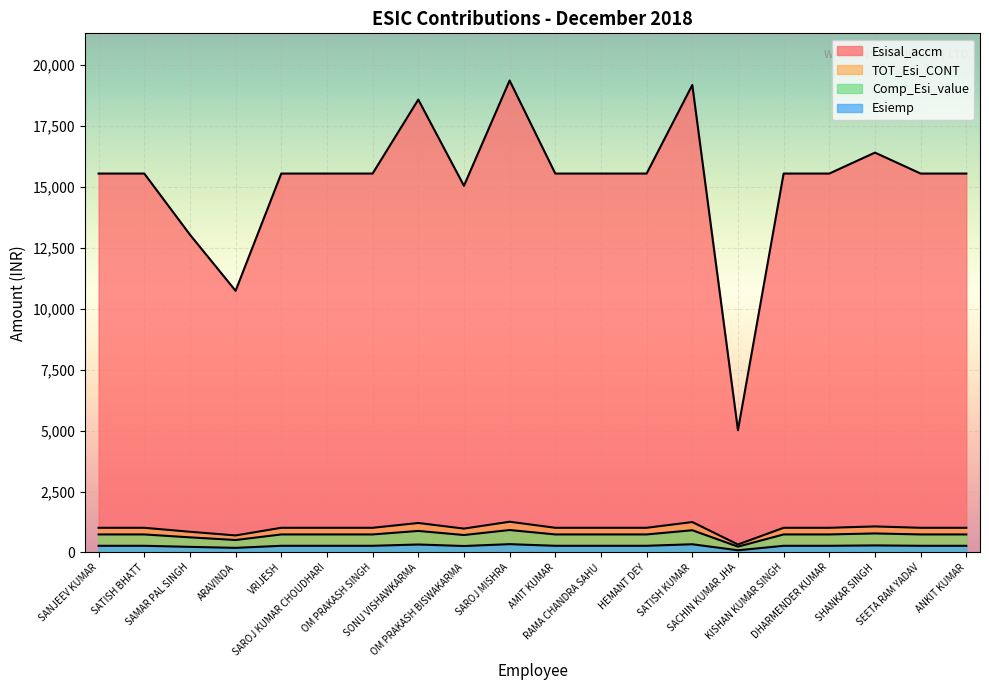

Reading left to right, list all the values displayed in this chart.

Esisal_accm: 15554.0	15554.0	13045.0	10742.0	15554.0	15554.0	15554.0	18590.0	15052.0	19373.0	15554.0	15554.0	15554.0	19189.0	5017.0	15554.0	15554.0	16414.0	15554.0	15554.0
Esiemp: 273.0	273.0	229.0	188.0	273.0	273.0	273.0	326.0	264.0	340.0	273.0	273.0	273.0	336.0	88.0	273.0	273.0	288.0	273.0	273.0
Comp_Esi_value: 738.8	738.8	619.6	510.2	738.8	738.8	738.8	883.0	715.0	920.2	738.8	738.8	738.8	911.5	238.3	738.8	738.8	779.7	738.8	738.8
TOT_Esi_CONT: 1011.8	1011.8	848.6	698.2	1011.8	1011.8	1011.8	1209.0	979.0	1260.2	1011.8	1011.8	1011.8	1247.5	326.3	1011.8	1011.8	1067.7	1011.8	1011.8